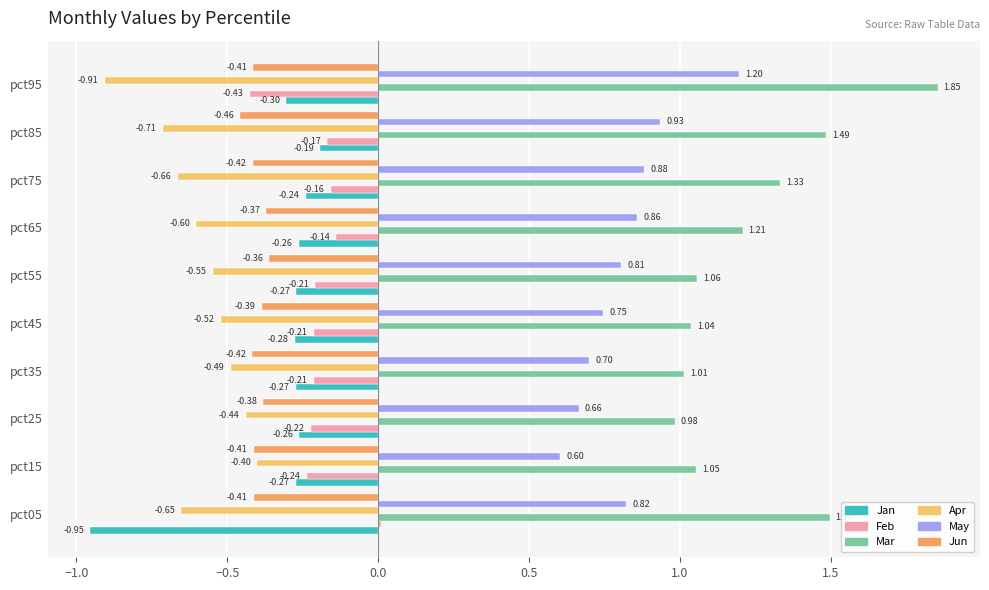

What is the sum of the Apr values at pct95 and pct75?

-1.6